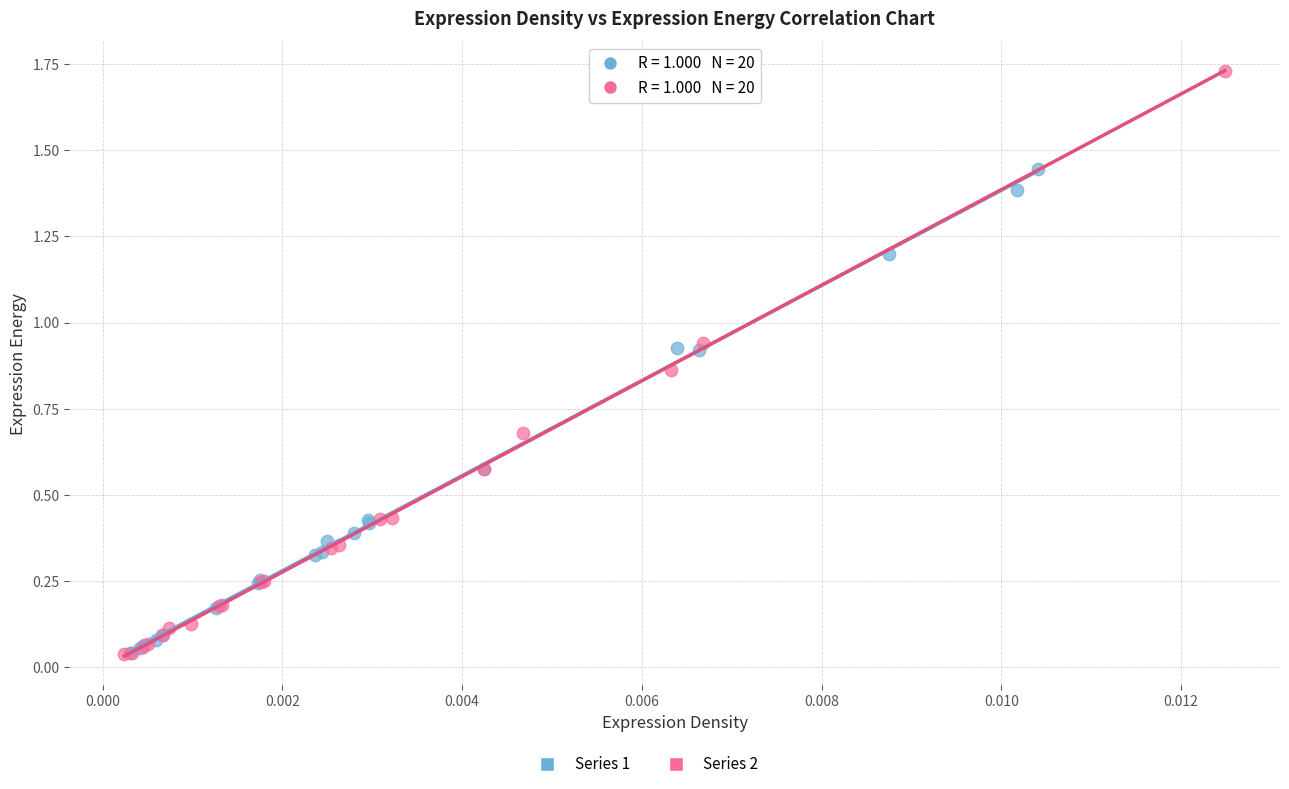

Which series has the largest Y range (max minus min)?

Series 2